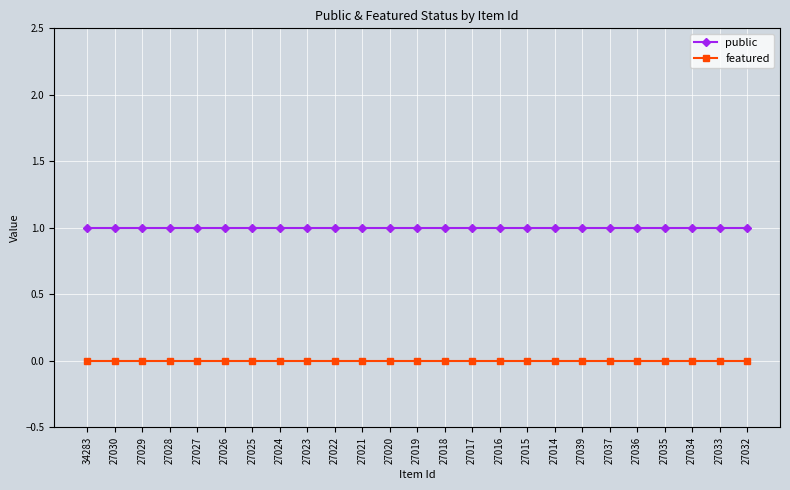

True or false: public and featured intersect in this chart.

False